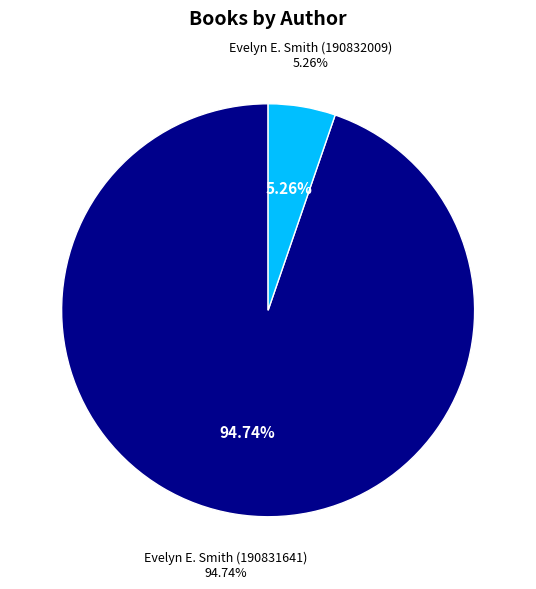

To the nearest percent, what portion does Evelyn E. Smith (190832009) represent?

5%